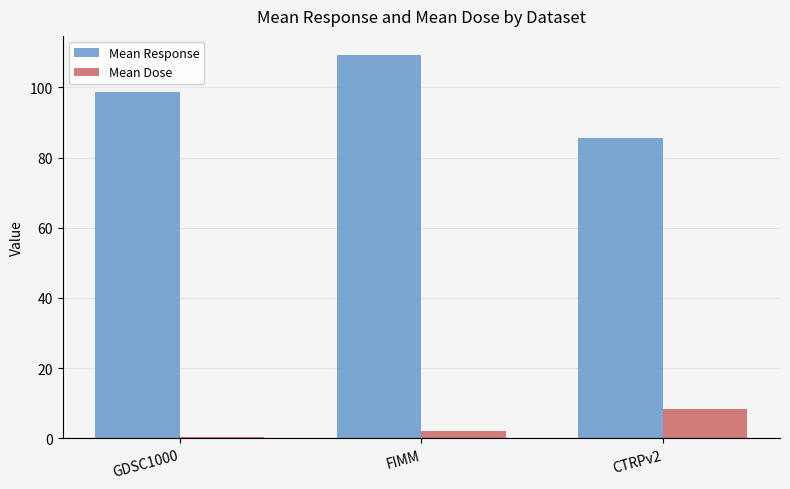

True or false: Mean Response has a value of 139.2 at GDSC1000.

False